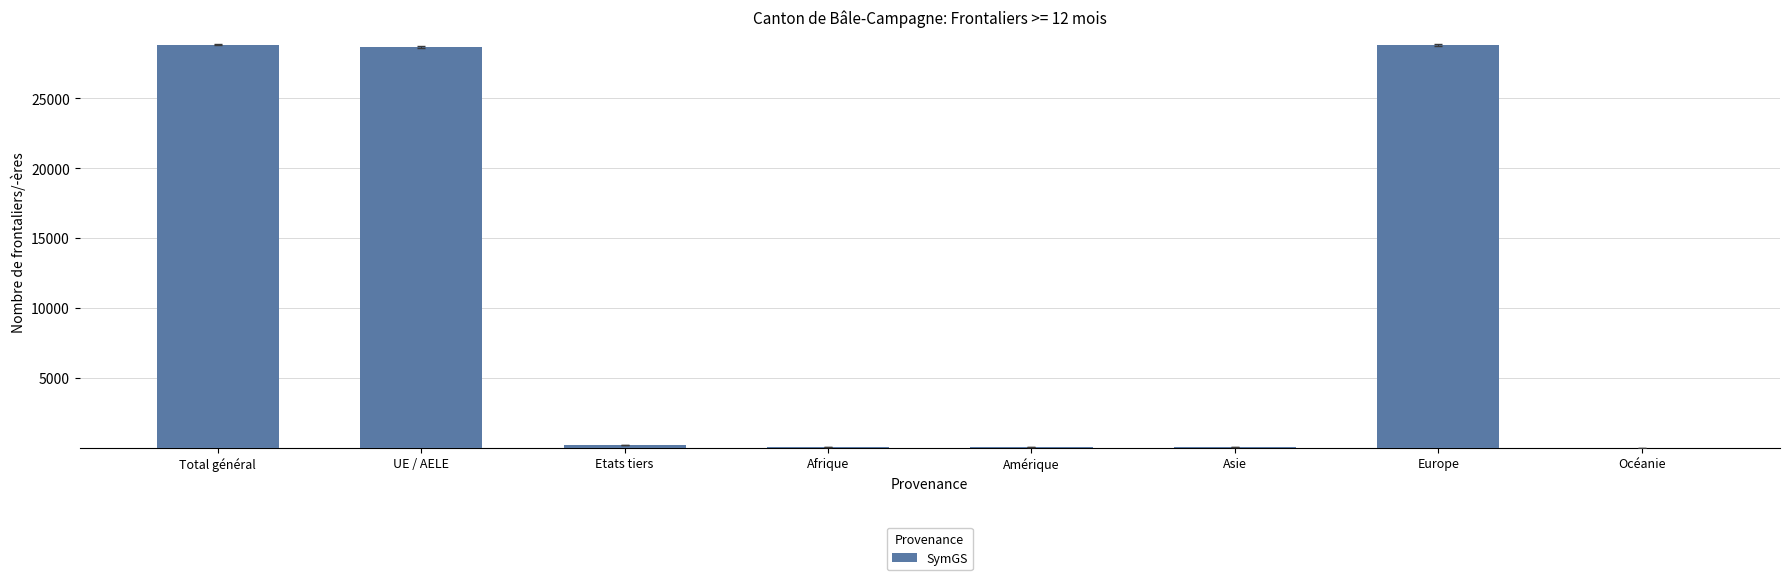

At which label does the data first exceed 154?

Total général